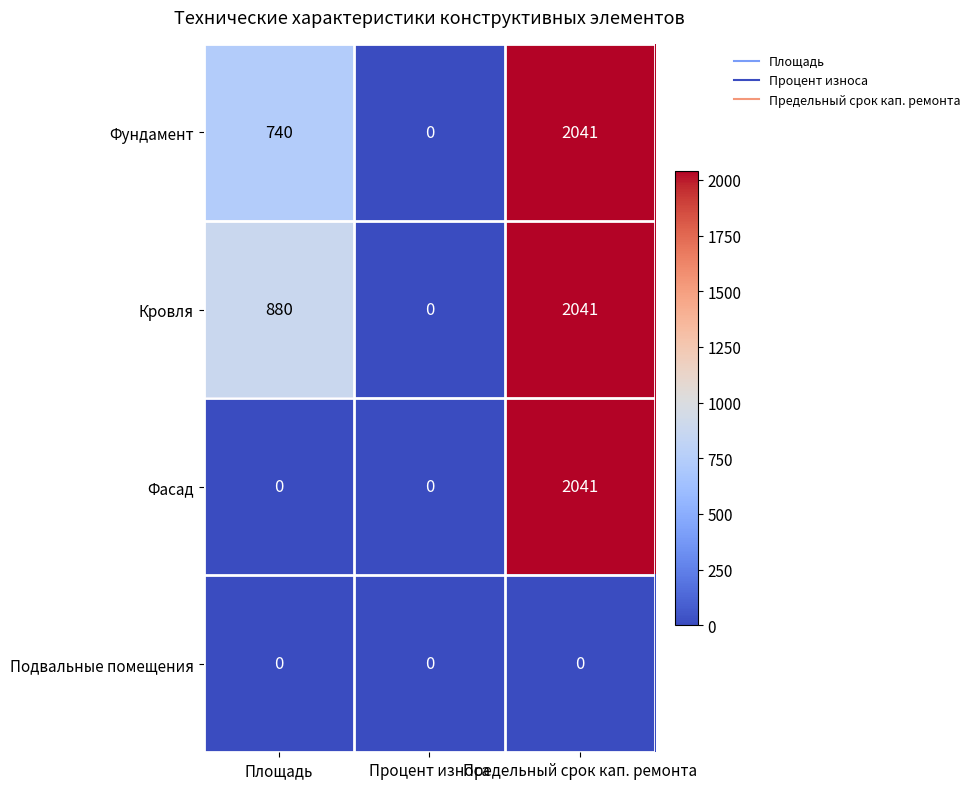

Which series has the largest total across all categories?

Кровля